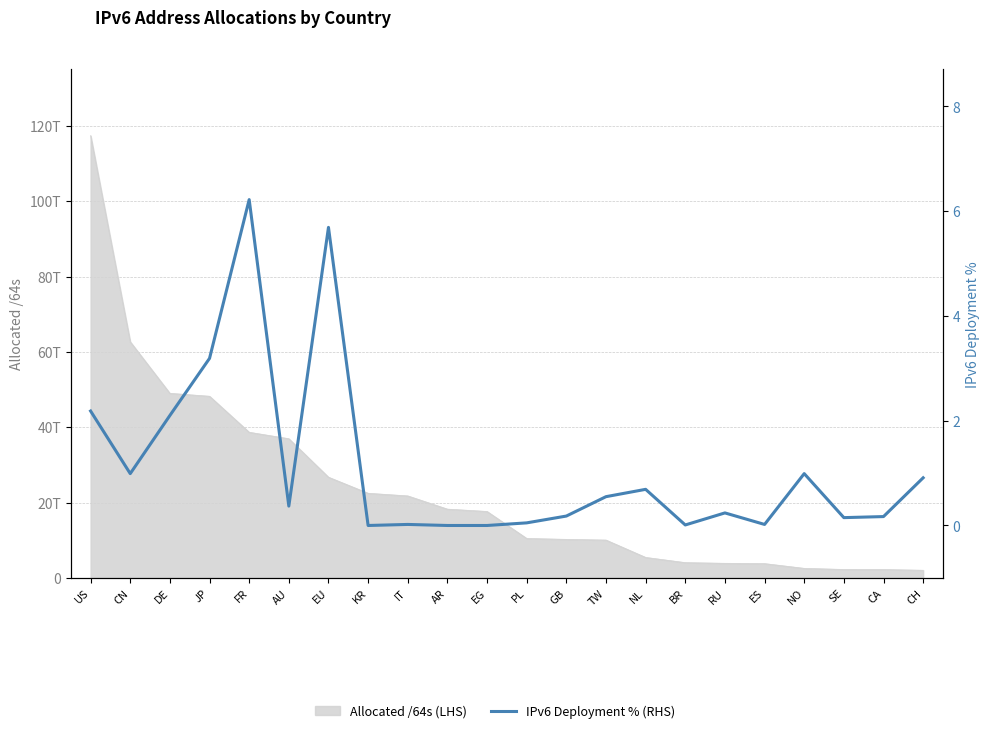

Which category has the lowest value across all series?

KR